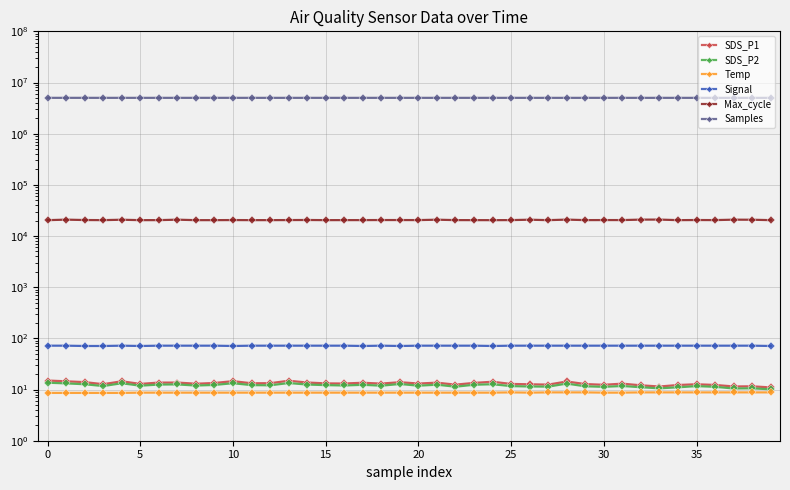

True or false: Samples and Temp cross at least once.

False